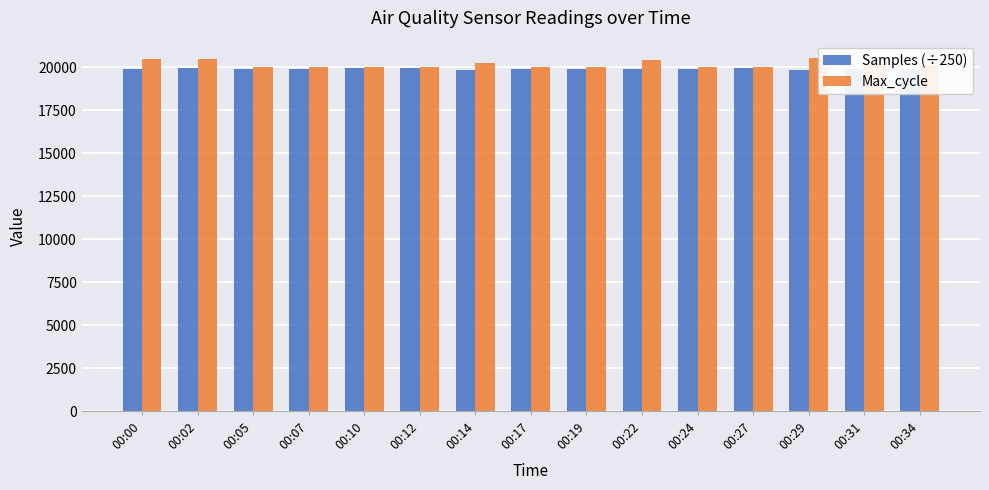

What value does the Max_cycle series have at 00:05?

20035.0